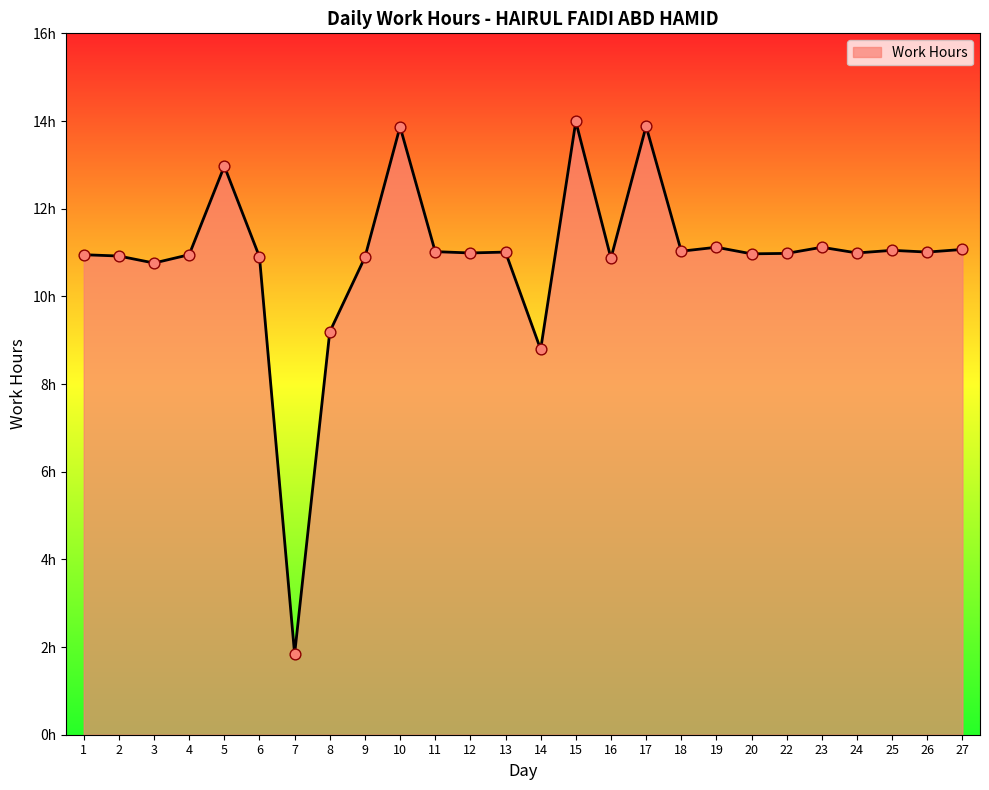

Does the chart have visible grid lines?

No